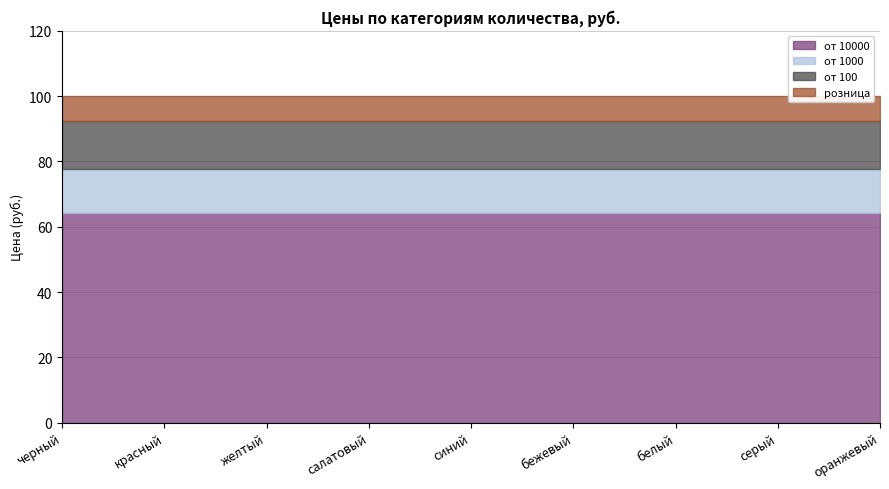

Which has a higher value, оранжевый or салатовый?

оранжевый